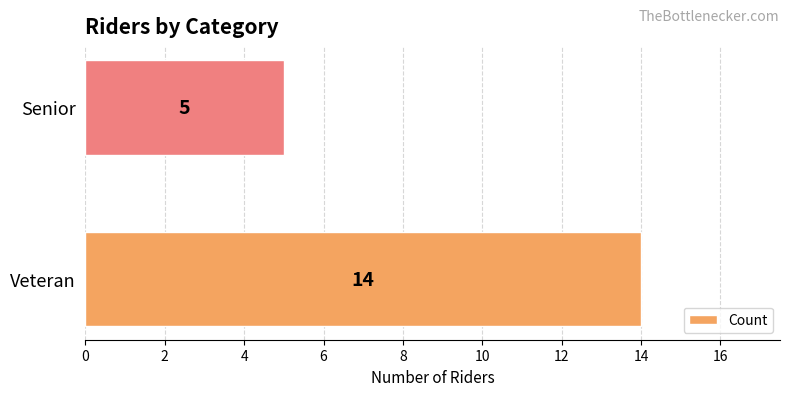

Approximately how many times larger is the value at Senior compared to Veteran?

0.4